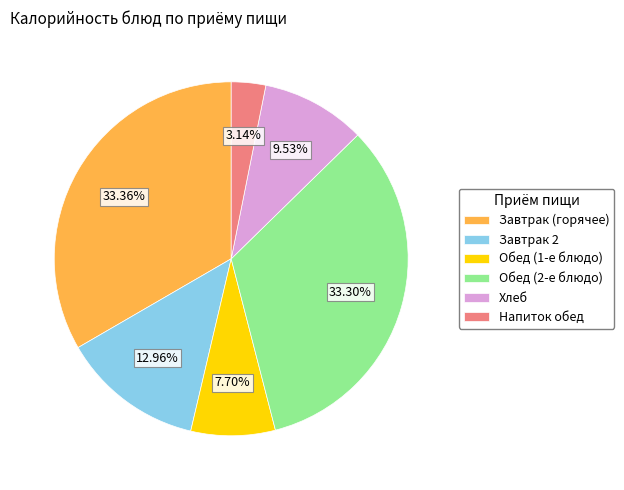

Is the sum of Обед (2-е блюдо) and Завтрак (горячее) greater than half?

Yes